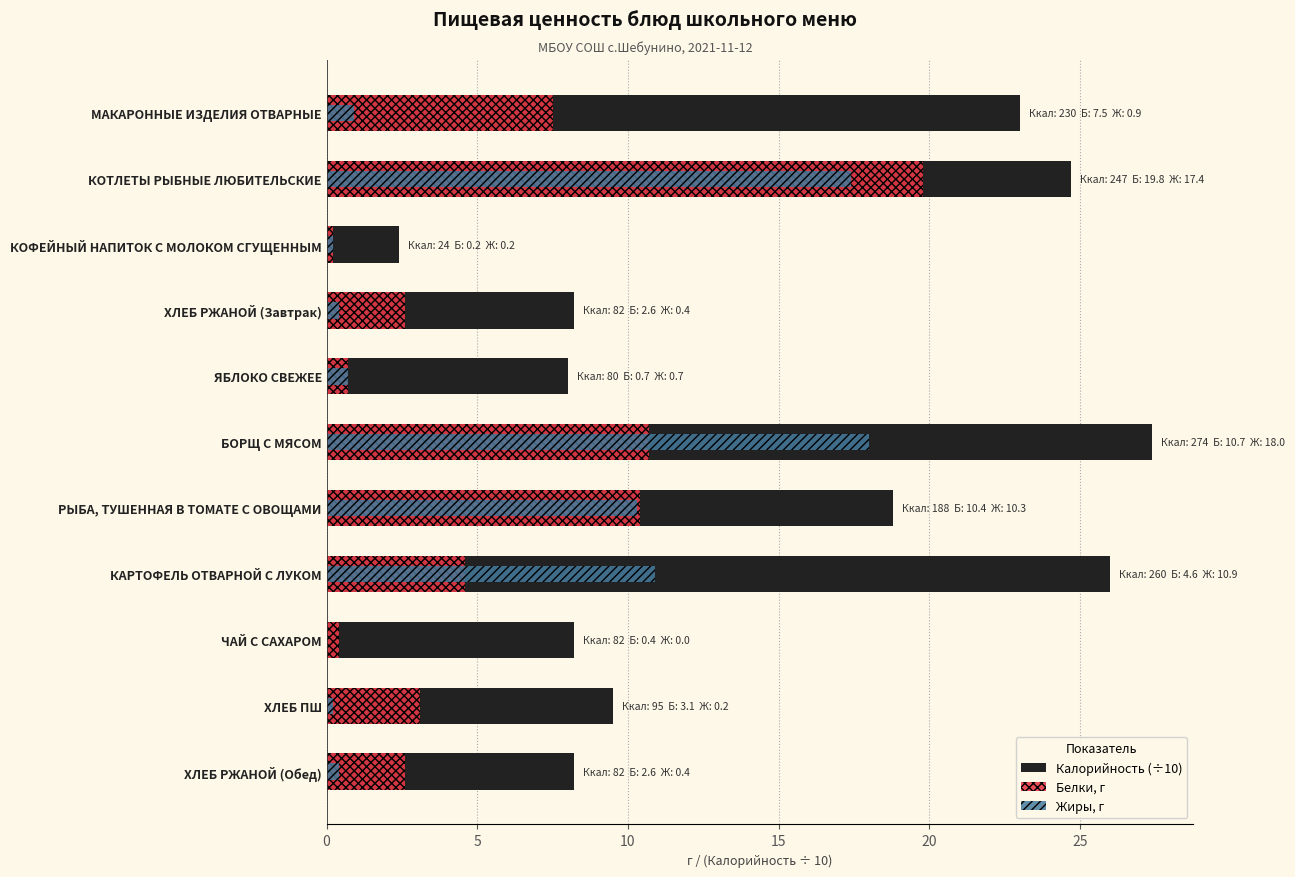

The value of Жиры, г at МАКАРОННЫЕ ИЗДЕЛИЯ ОТВАРНЫЕ is 1.5. True or false?

False